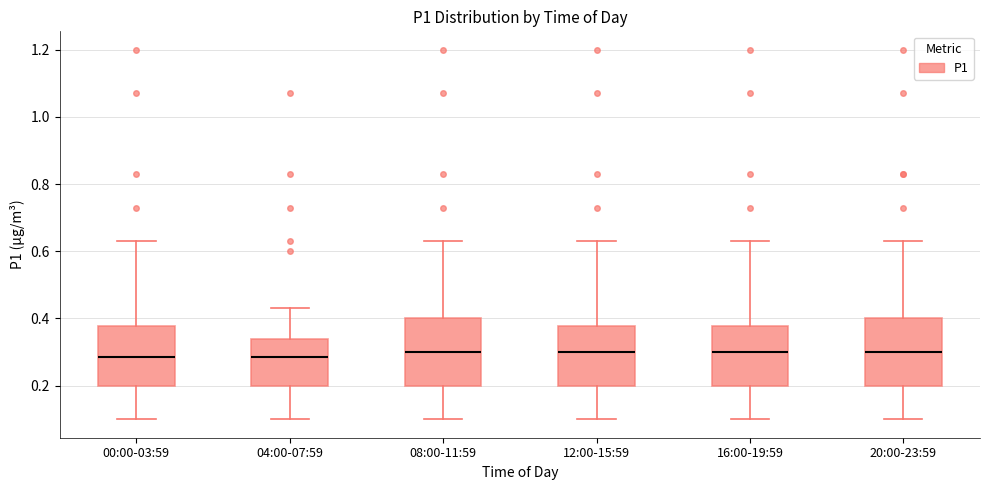

Reading left to right, read every box against the y-axis: the position of its median line, the range the box covers, and the ends of its whiskers. The values are not printed on the chart, so give them approximately, as read against the axis.

00:00-03:59: median 0.28, box 0.20 to 0.38, whiskers 0.10 to 0.64
04:00-07:59: median 0.28, box 0.20 to 0.34, whiskers 0.10 to 0.44
08:00-11:59: median 0.30, box 0.20 to 0.40, whiskers 0.10 to 0.64
12:00-15:59: median 0.30, box 0.20 to 0.38, whiskers 0.10 to 0.64
16:00-19:59: median 0.30, box 0.20 to 0.38, whiskers 0.10 to 0.64
20:00-23:59: median 0.30, box 0.20 to 0.40, whiskers 0.10 to 0.64